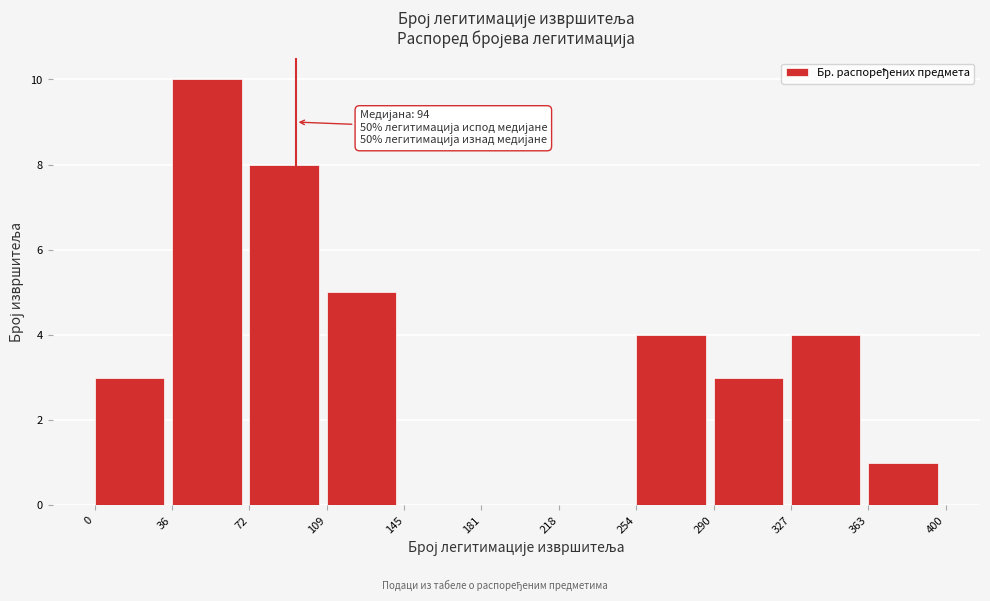

Which range on the x-axis has the tallest bar?

36 to 72